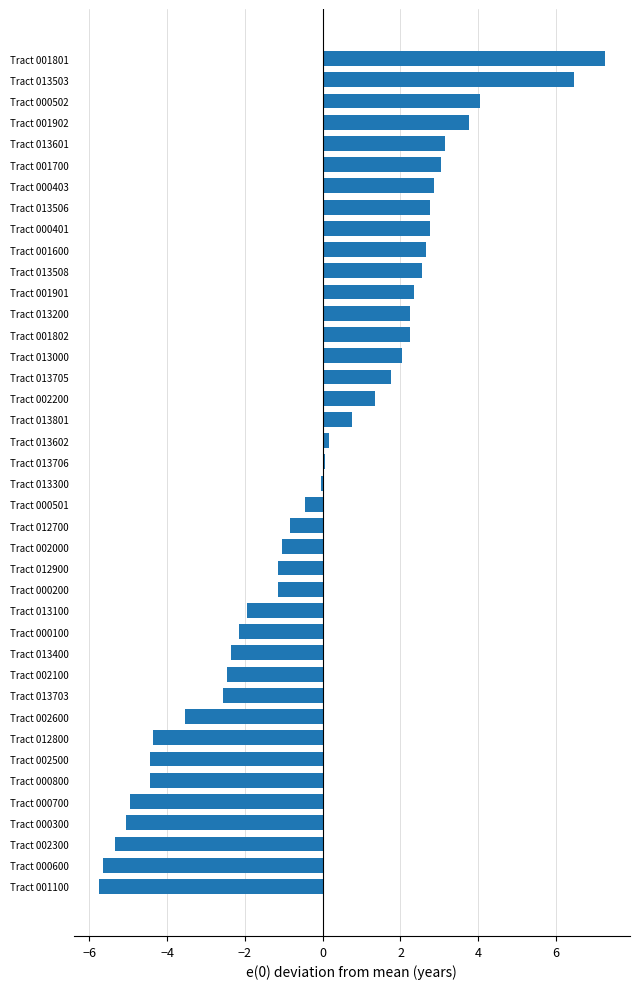

Read the value at Tract 002000.

-1.0